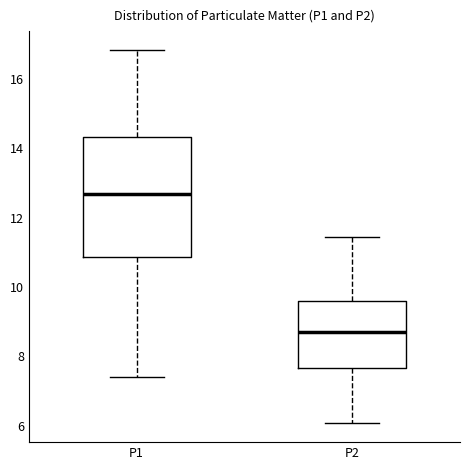

Where is the lower edge of the box for P2 on the y-axis? The values are not printed on the chart, so give them approximately, as read against the axis.

7.6